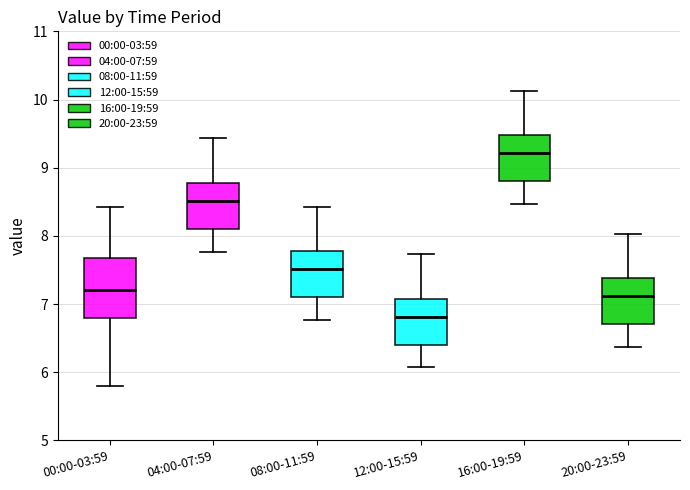

Reading left to right, transcribe this box plot: for each box, give where its median line is, the range the box spans, and where its two whiskers end, as read against the y-axis. The values are not printed on the chart, so give them approximately, as read against the axis.

00:00-03:59: median 7.2, box 6.8 to 7.7, whiskers 5.8 to 8.4
04:00-07:59: median 8.5, box 8.1 to 8.8, whiskers 7.8 to 9.4
08:00-11:59: median 7.5, box 7.1 to 7.8, whiskers 6.8 to 8.4
12:00-15:59: median 6.8, box 6.4 to 7.1, whiskers 6.1 to 7.7
16:00-19:59: median 9.2, box 8.8 to 9.5, whiskers 8.5 to 10.1
20:00-23:59: median 7.1, box 6.7 to 7.4, whiskers 6.4 to 8.0